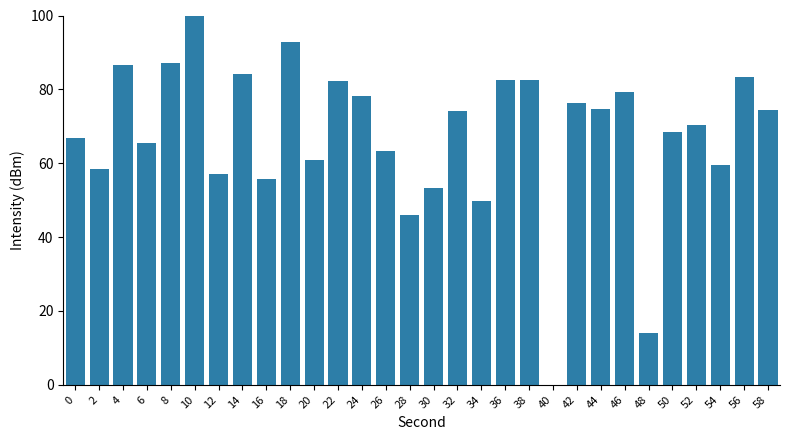

What is the sum of the values at 38 and 22?

164.7